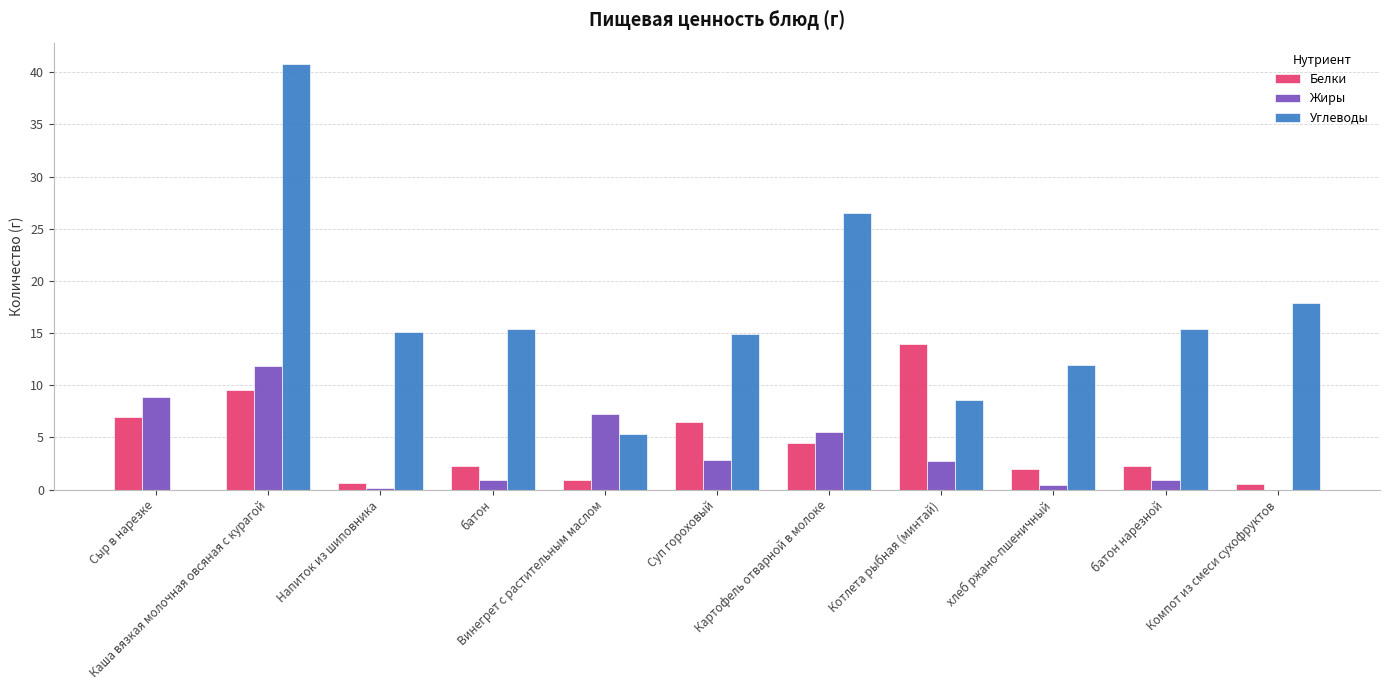

Which series has the largest total across all categories?

Углеводы